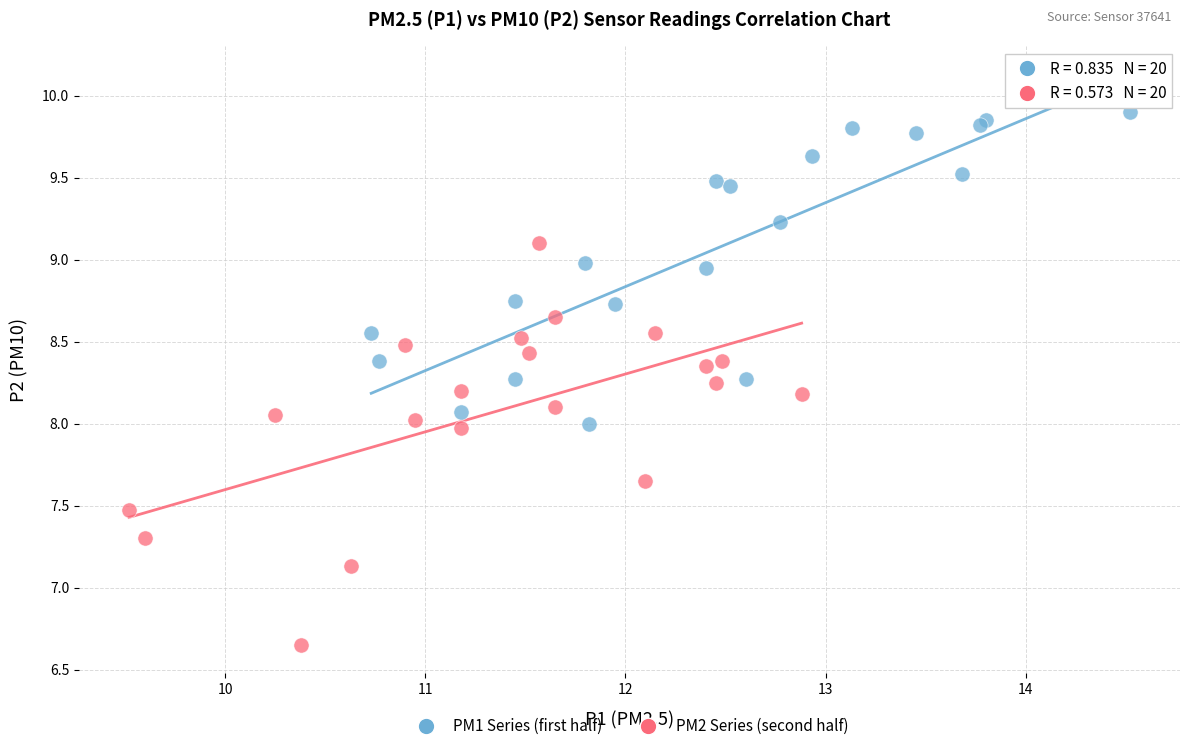

Which series has the largest Y range (max minus min)?

PM2 Series (second half)